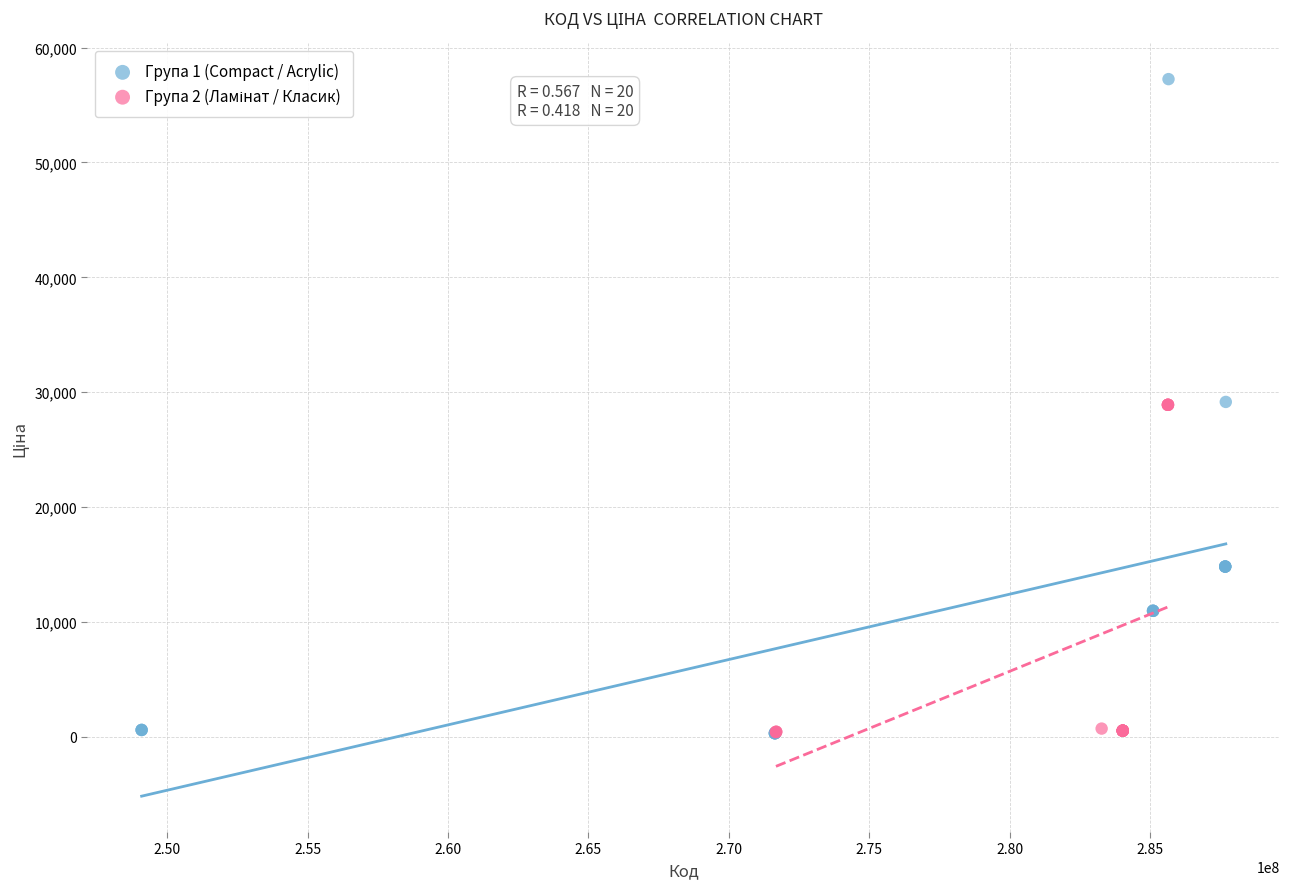

Which series reaches the maximum Y coordinate?

Група 1 (Compact / Acrylic)